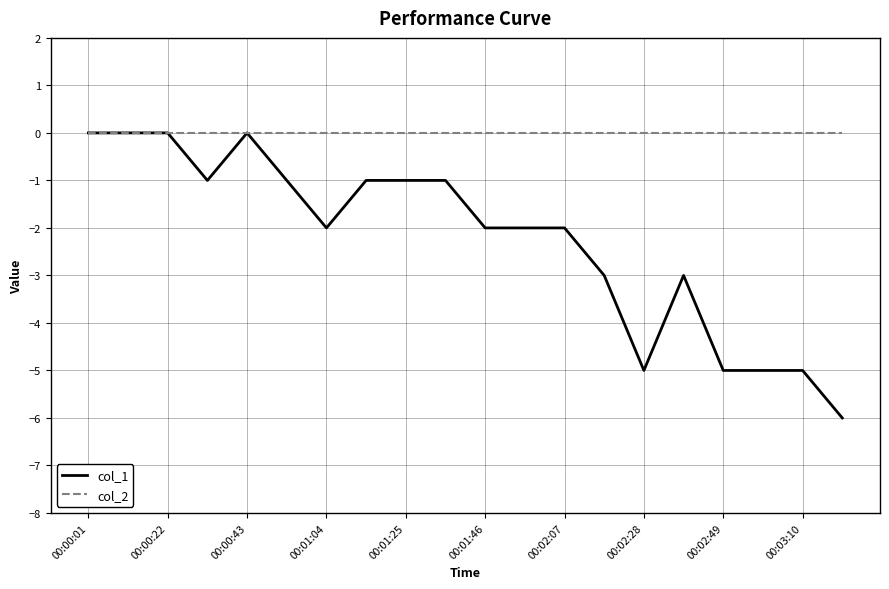

What is the minimum value for col_1?

-6